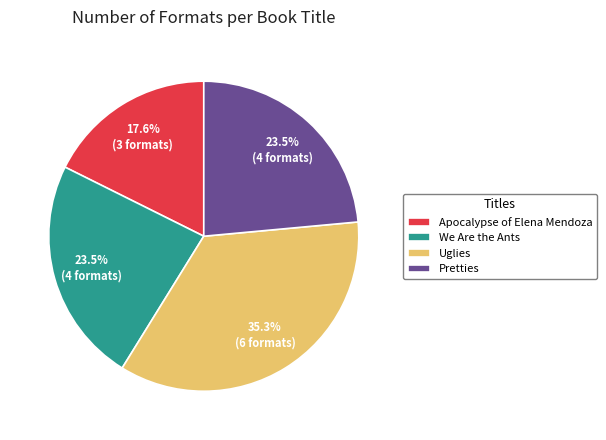

Which has a higher value, Apocalypse of Elena Mendoza or We Are the Ants?

We Are the Ants